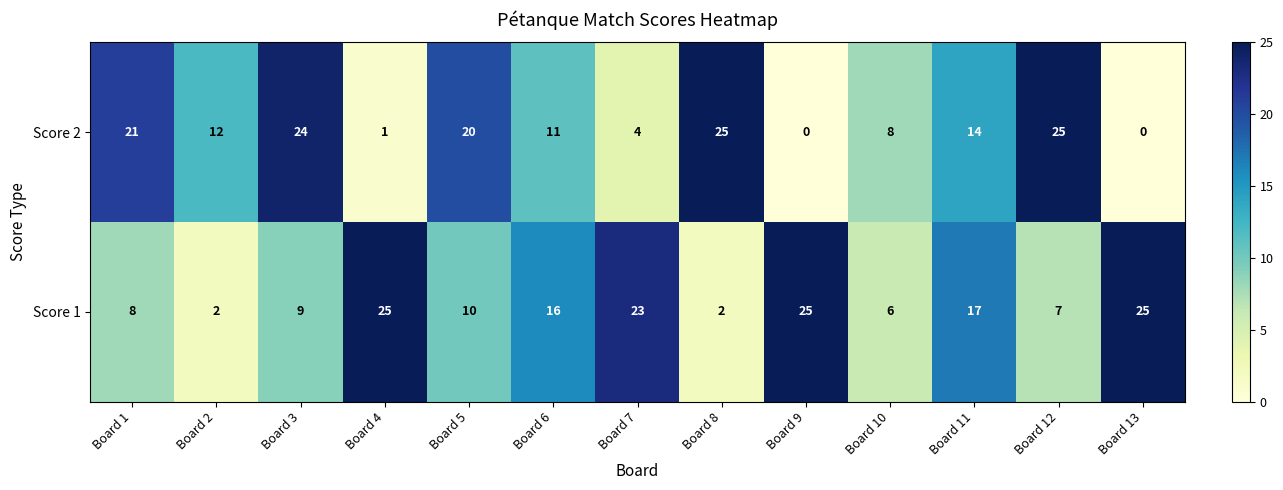

At Board 13, list the series in order from largest to smallest.

Score 1, Score 2